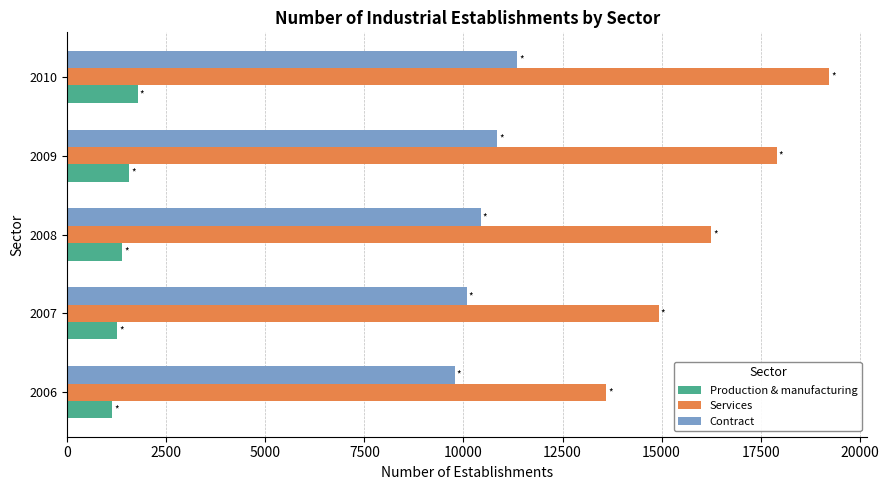

Rank the series by their maximum value, from lowest to highest.

Production & manufacturing, Contract, Services